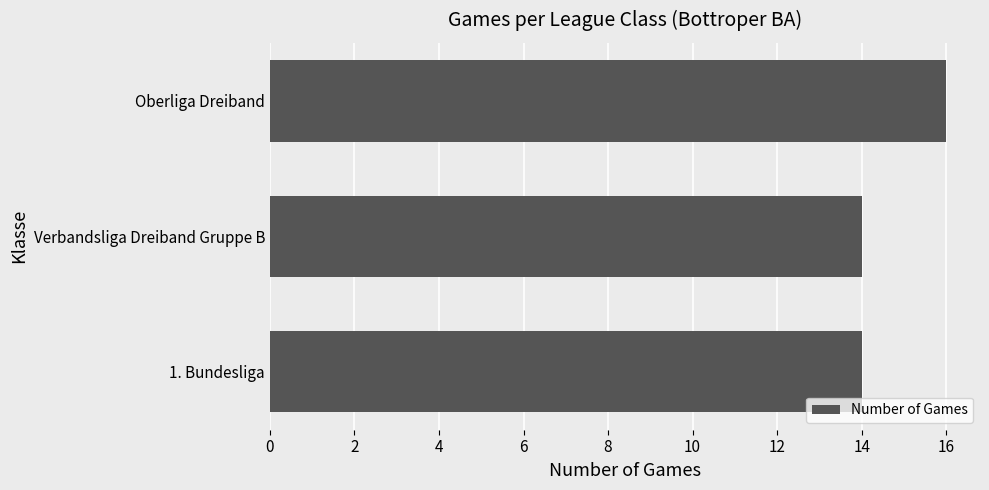

How many data points does each series have?

3